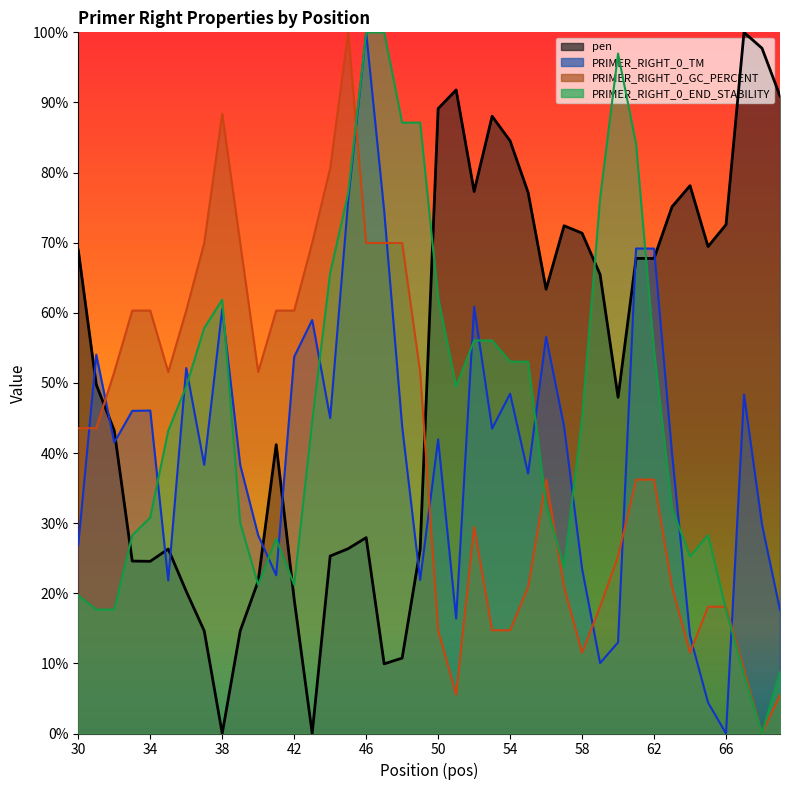

How many values in the PRIMER_RIGHT_0_TM series exceed 43?

20